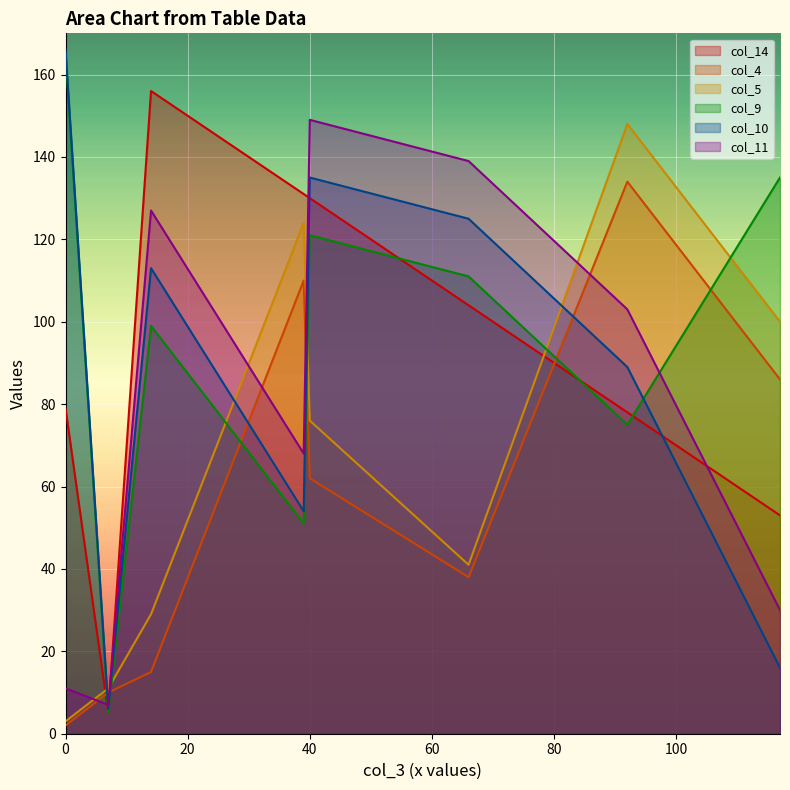

Which series changed the most between 0 and 14?

col_11